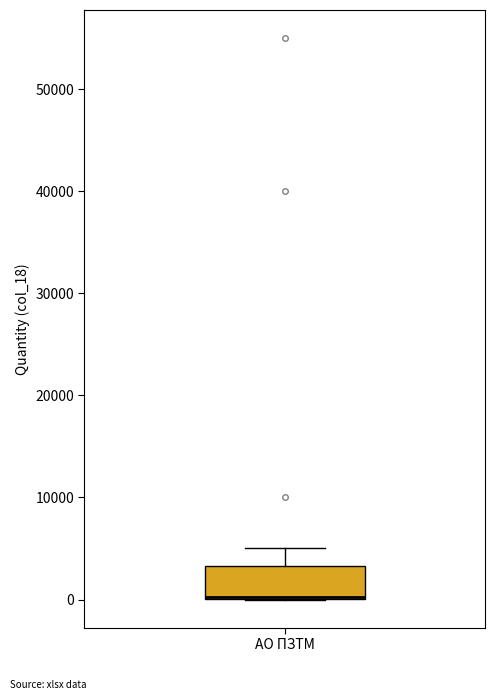

Transcribe this box plot: give where the median line is, the range the box spans, and where the two whiskers end, as read against the y-axis. The values are not printed on the chart, so give them approximately, as read against the axis.

median 0 (drawn on the box's lower edge), box 0 to 3000, whiskers 0 to 5000